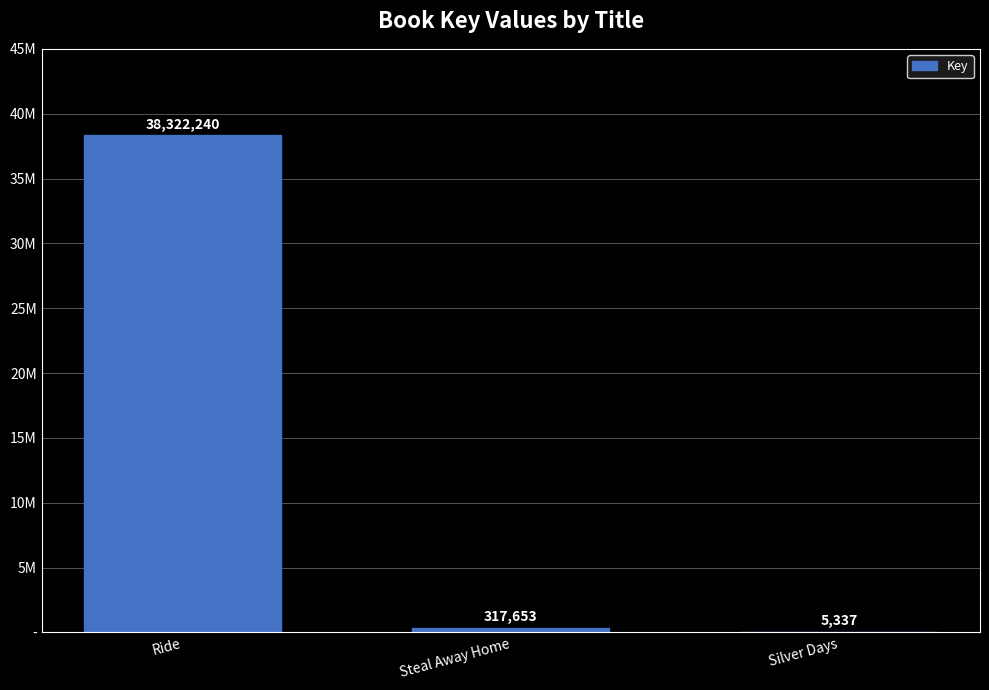

List the labels in order of value, largest first.

Ride, Steal Away Home, Silver Days